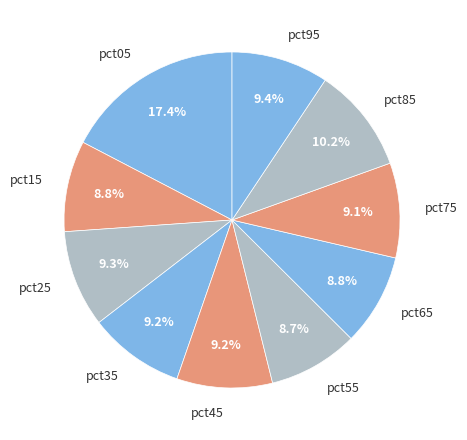

The pct95 slice represents 1% of the pie. True or false?

False